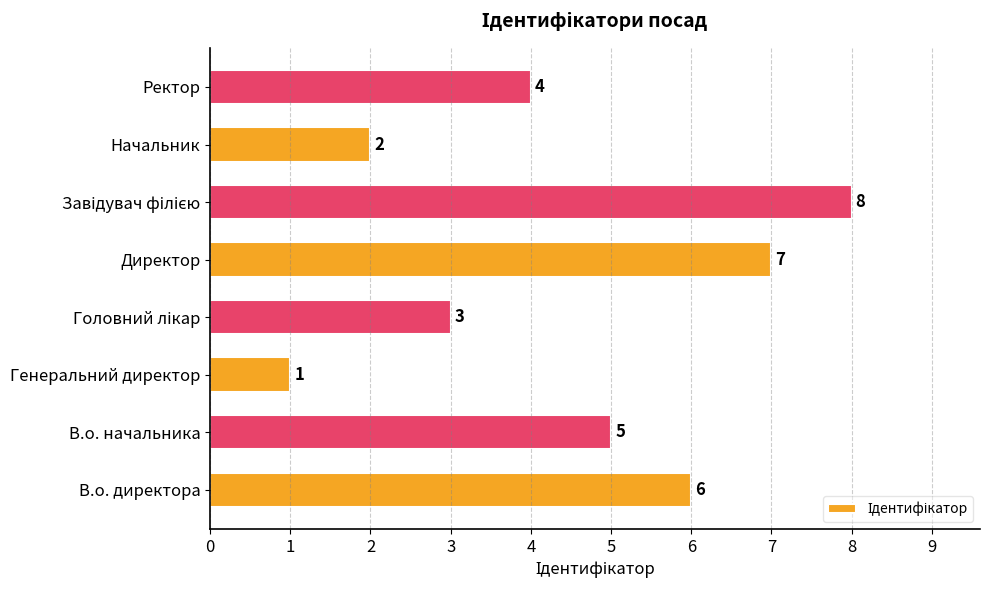

The chart shows a value of 2 at В.о. начальника. True or false?

False